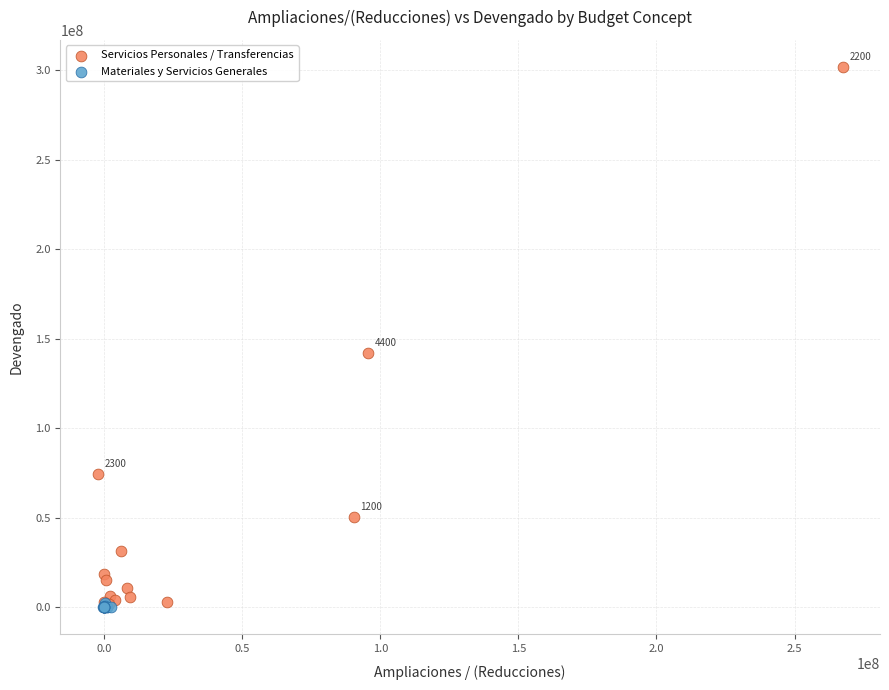

Which series reaches the maximum Y coordinate?

Servicios Personales / Transferencias